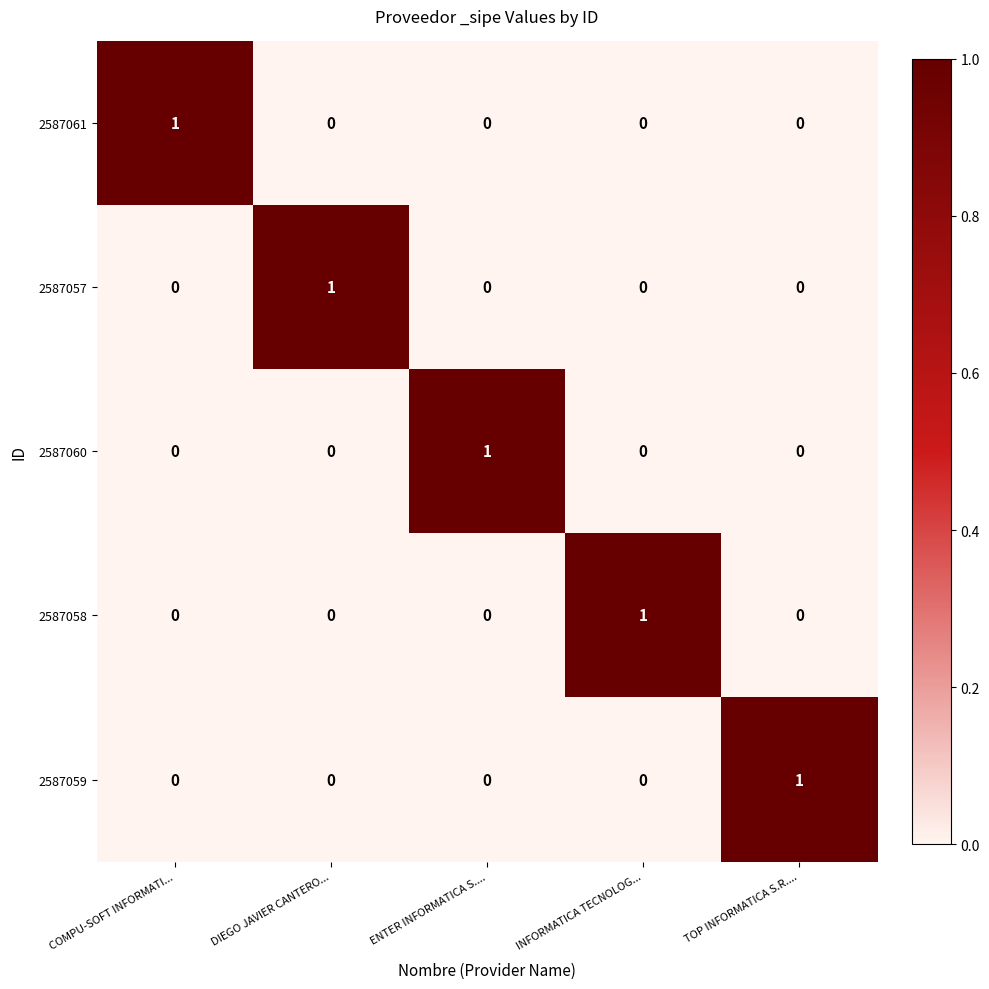

True or false: 2587061 has a value of 1 at DIEGO JAVIER CANTERO....

False